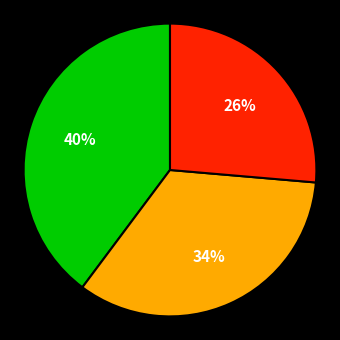

Is there a majority slice in this chart?

No